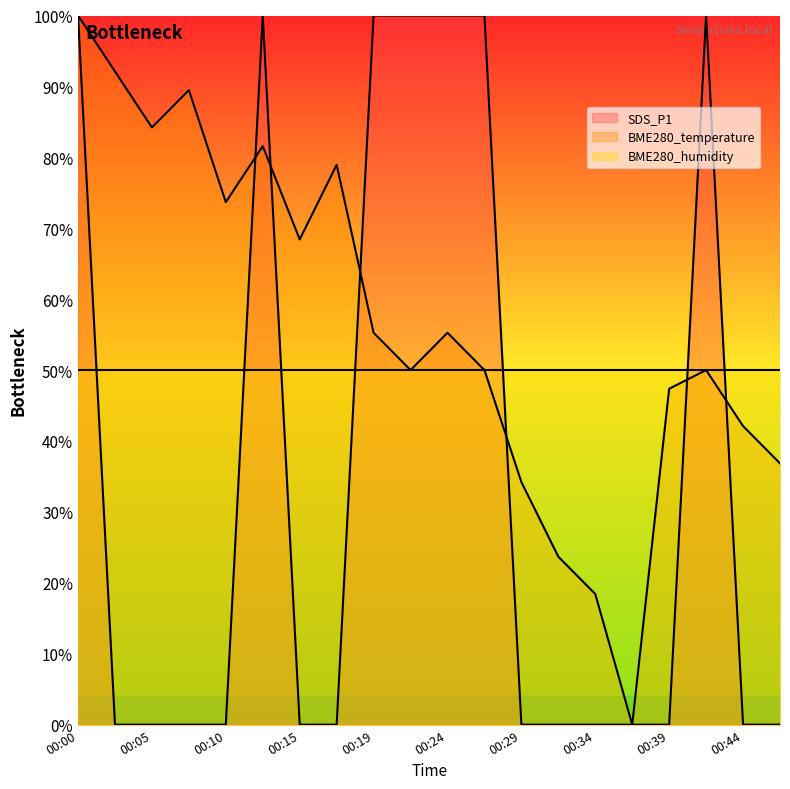

What is the approximate value of BME280_temperature at 00:44?

0.4